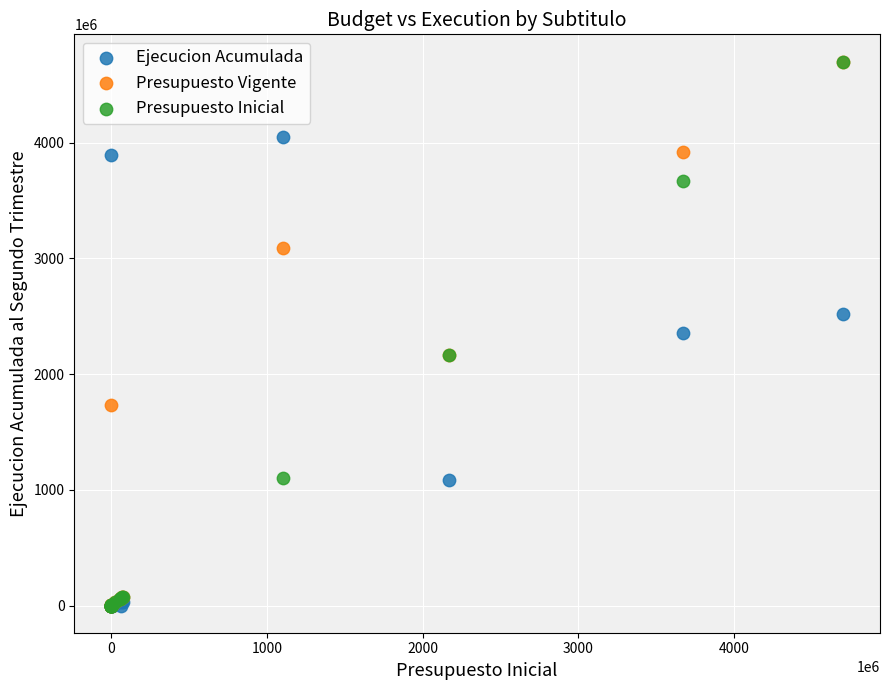

What are all the series names shown in the legend?

Ejecucion Acumulada, Presupuesto Vigente, Presupuesto Inicial